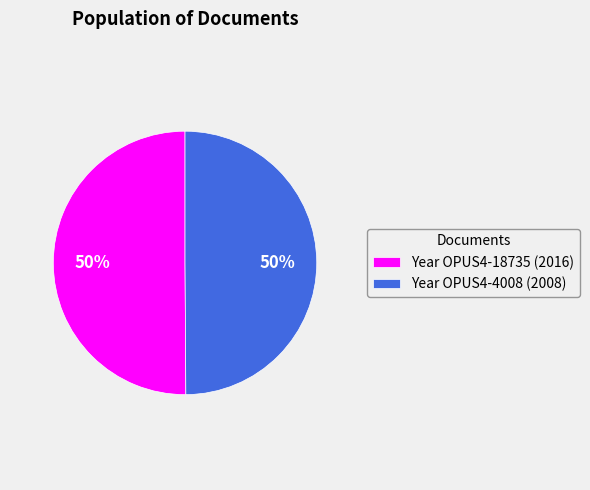

Do Year OPUS4-18735 (2016) and Year OPUS4-4008 (2008) together represent more than half of the pie?

Yes